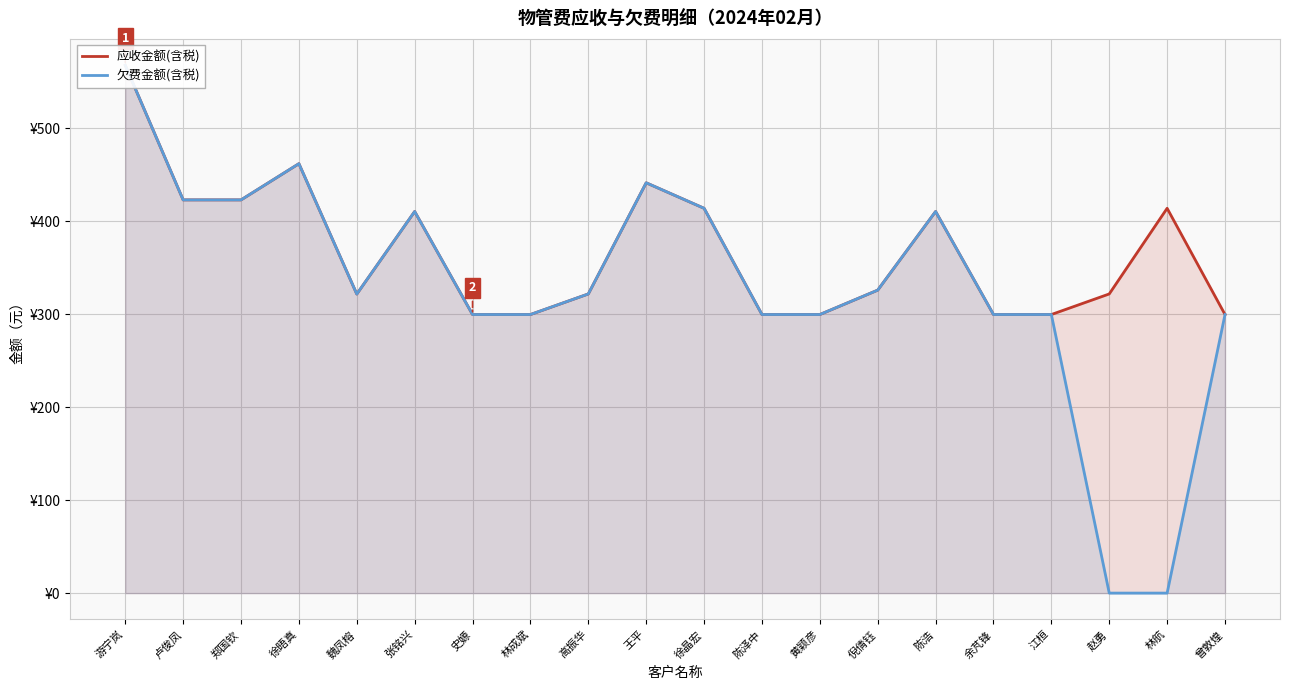

What position from the left is 陈浩?

15